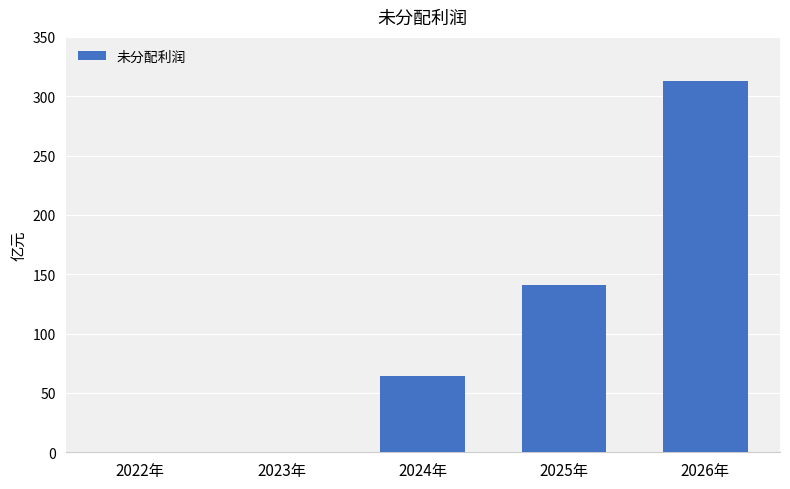

What is the change in value from 2023年 to 2024年?

+64.5